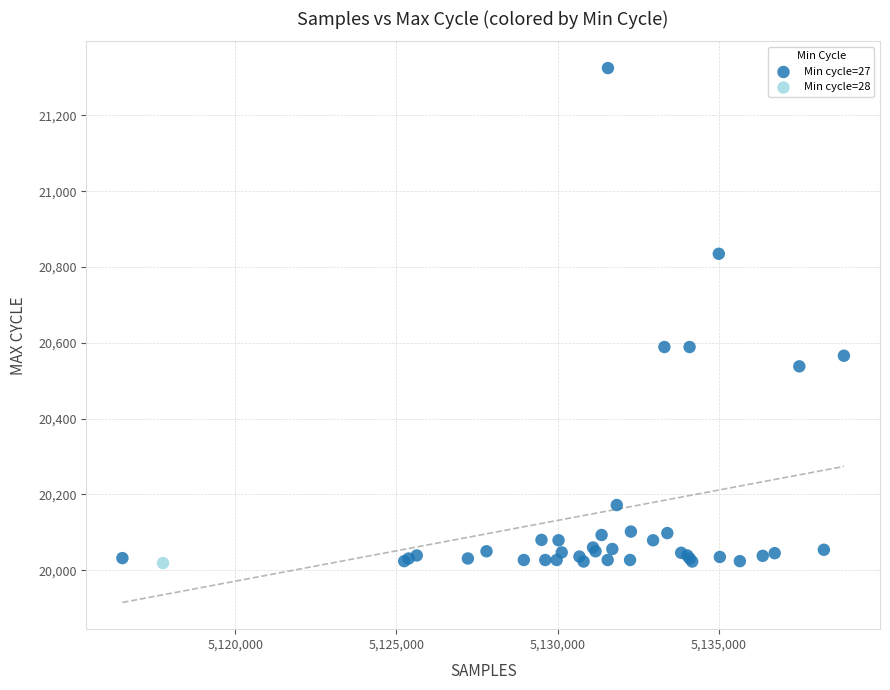

What are all the series names shown in the legend?

Min cycle=27, Min cycle=28